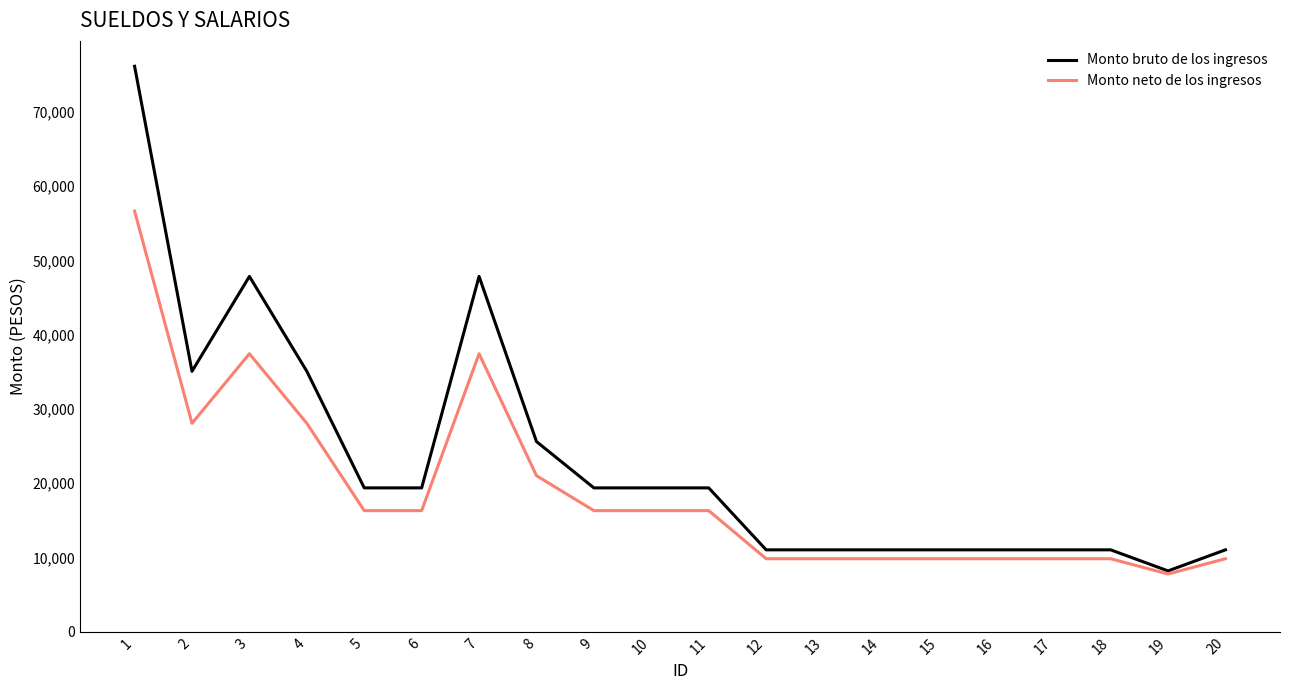

Between 1 and 9, which series saw the biggest shift?

Monto bruto de los ingresos